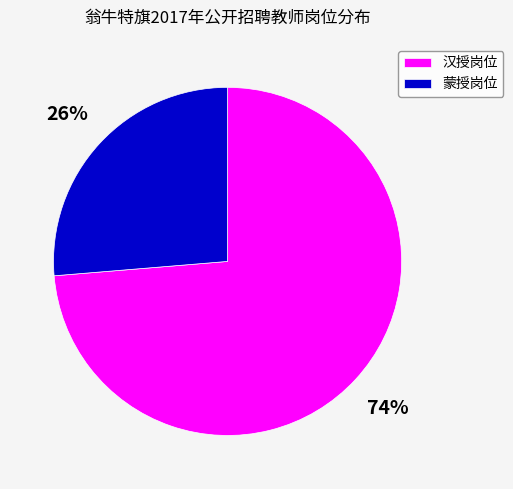

To the nearest percent, what percentage of the pie is 汉授岗位?

74%